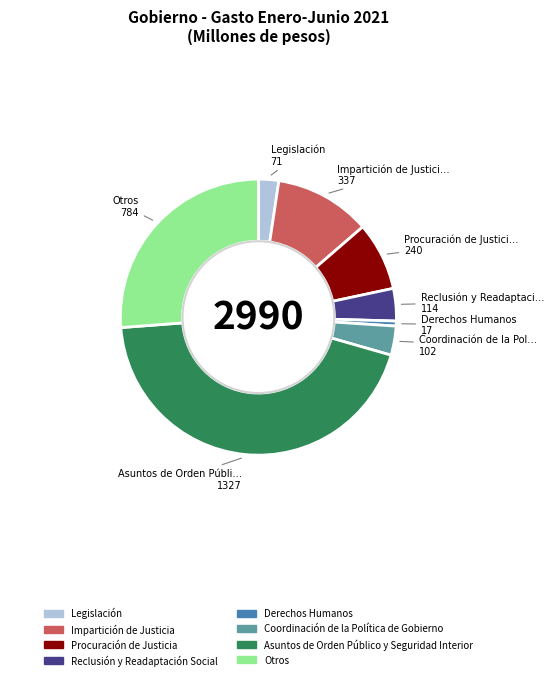

Do Reclusión y Readaptación Social and Procuración de Justicia together represent more than half of the pie?

No